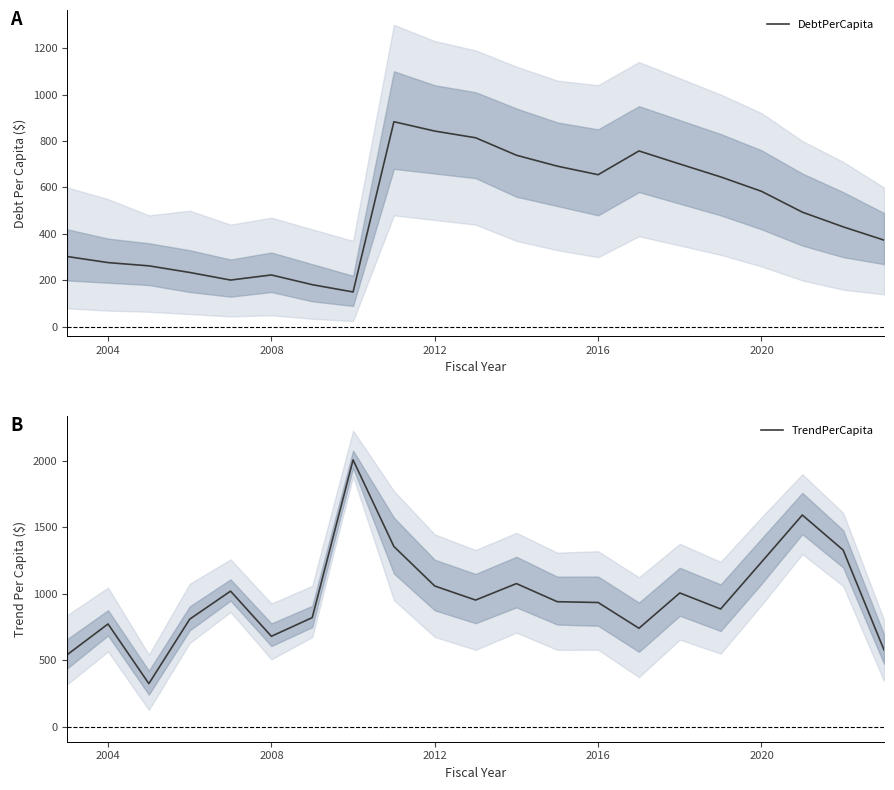

How many distinct data groups are displayed?

2